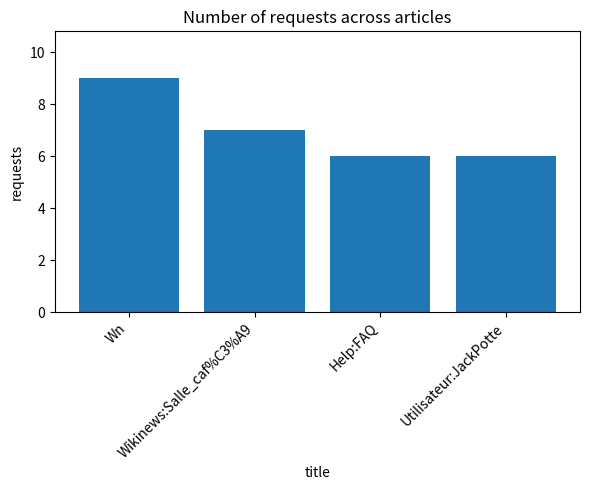

What is the maximum value shown in the chart?

9